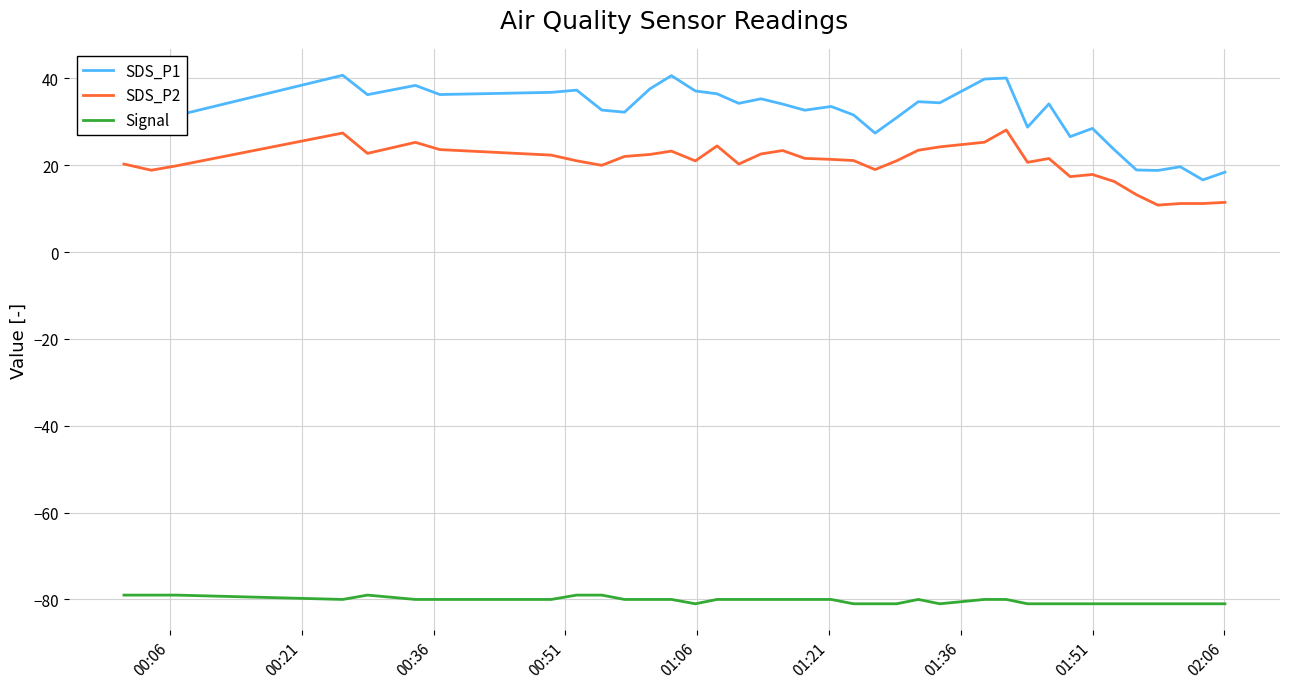

True or false: SDS_P2 and Signal cross at least once.

False